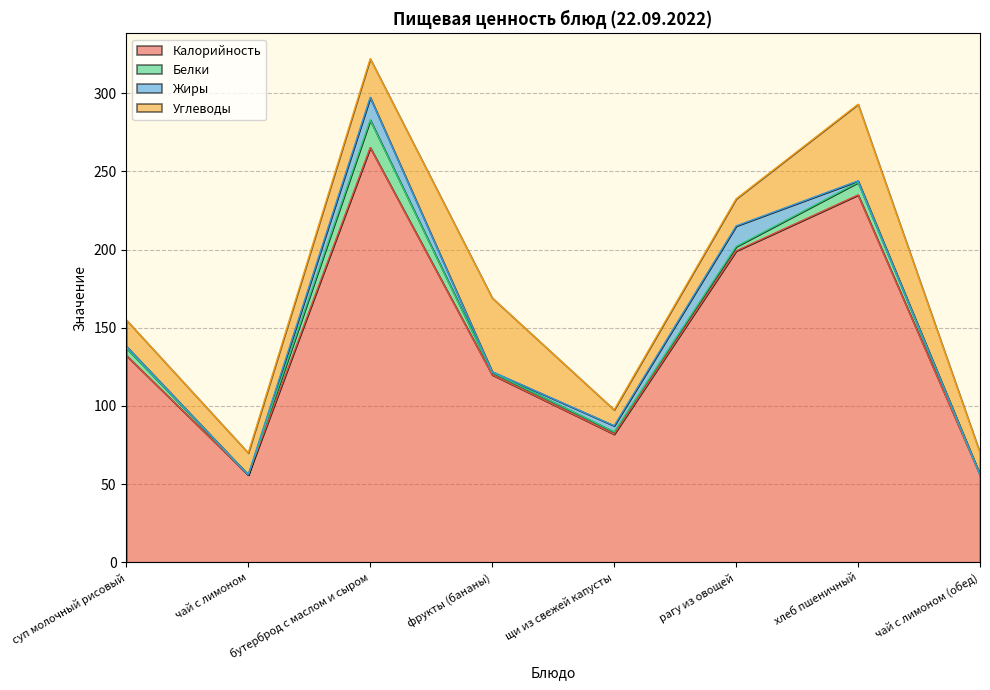

Is it true that Жиры equals 1.0 at суп молочный рисовый?

True